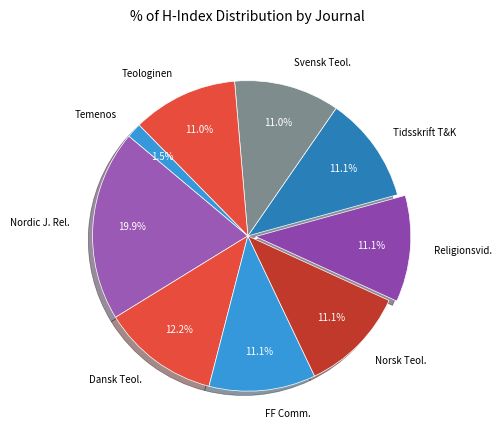

Is there a majority slice in this chart?

No